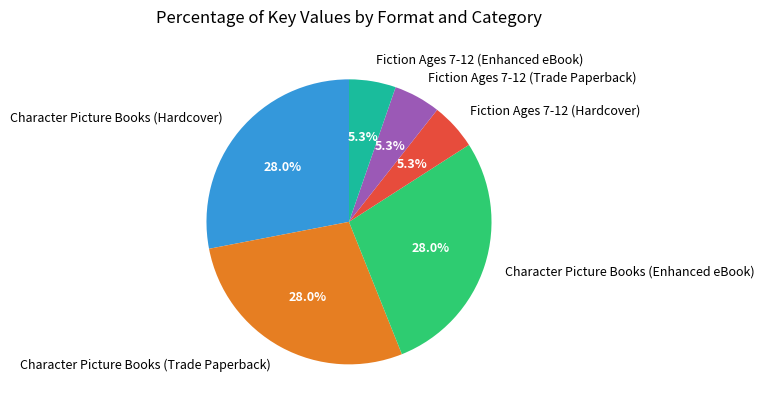

Is the sum of Fiction Ages 7-12 (Enhanced eBook) and Character Picture Books (Trade Paperback) greater than half?

No